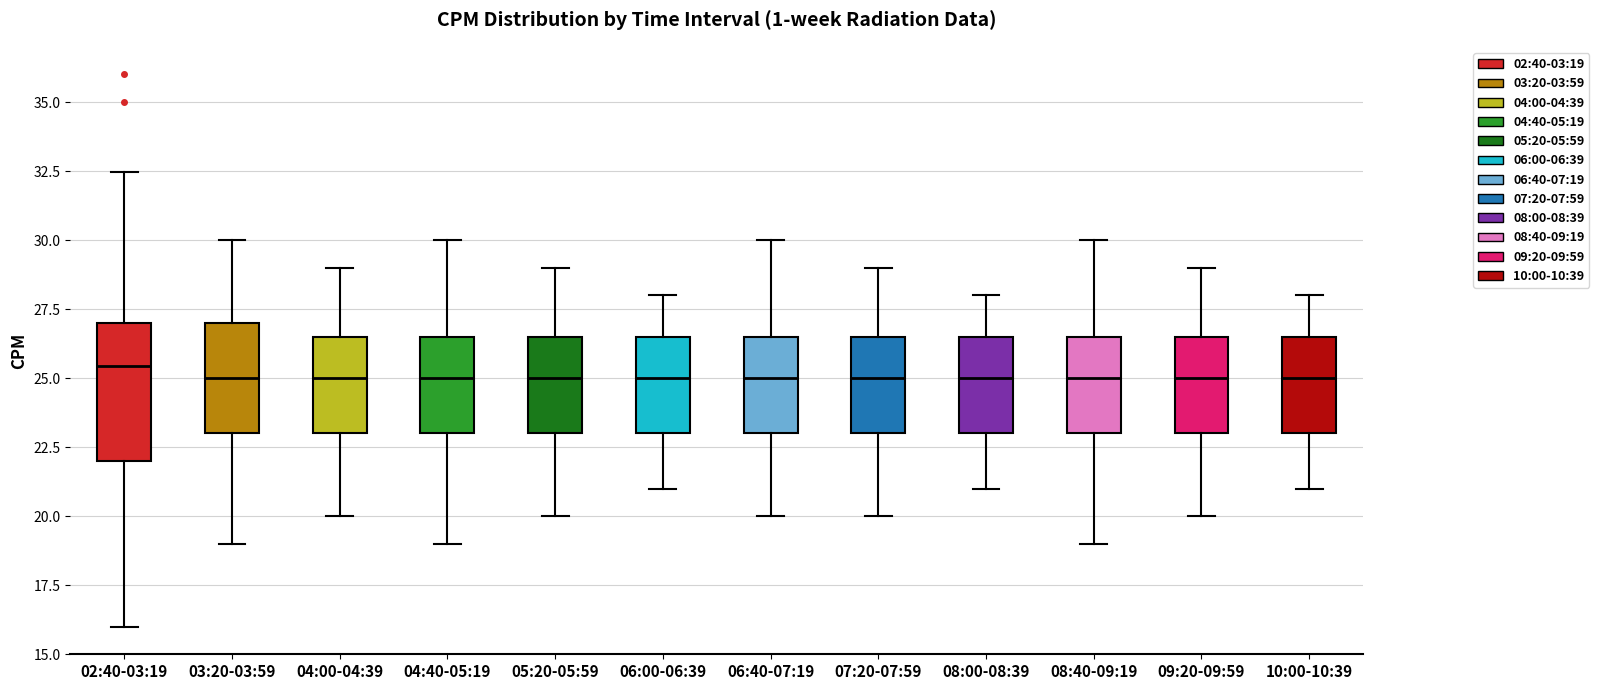

Reading left to right, read every box against the y-axis: the position of its median line, the range the box covers, and the ends of its whiskers. The values are not printed on the chart, so give them approximately, as read against the axis.

02:40-03:19: median 25.5, box 22.0 to 27.0, whiskers 16.0 to 32.5
03:20-03:59: median 25.0, box 23.0 to 27.0, whiskers 19.0 to 30.0
04:00-04:39: median 25.0, box 23.0 to 26.5, whiskers 20.0 to 29.0
04:40-05:19: median 25.0, box 23.0 to 26.5, whiskers 19.0 to 30.0
05:20-05:59: median 25.0, box 23.0 to 26.5, whiskers 20.0 to 29.0
06:00-06:39: median 25.0, box 23.0 to 26.5, whiskers 21.0 to 28.0
06:40-07:19: median 25.0, box 23.0 to 26.5, whiskers 20.0 to 30.0
07:20-07:59: median 25.0, box 23.0 to 26.5, whiskers 20.0 to 29.0
08:00-08:39: median 25.0, box 23.0 to 26.5, whiskers 21.0 to 28.0
08:40-09:19: median 25.0, box 23.0 to 26.5, whiskers 19.0 to 30.0
09:20-09:59: median 25.0, box 23.0 to 26.5, whiskers 20.0 to 29.0
10:00-10:39: median 25.0, box 23.0 to 26.5, whiskers 21.0 to 28.0